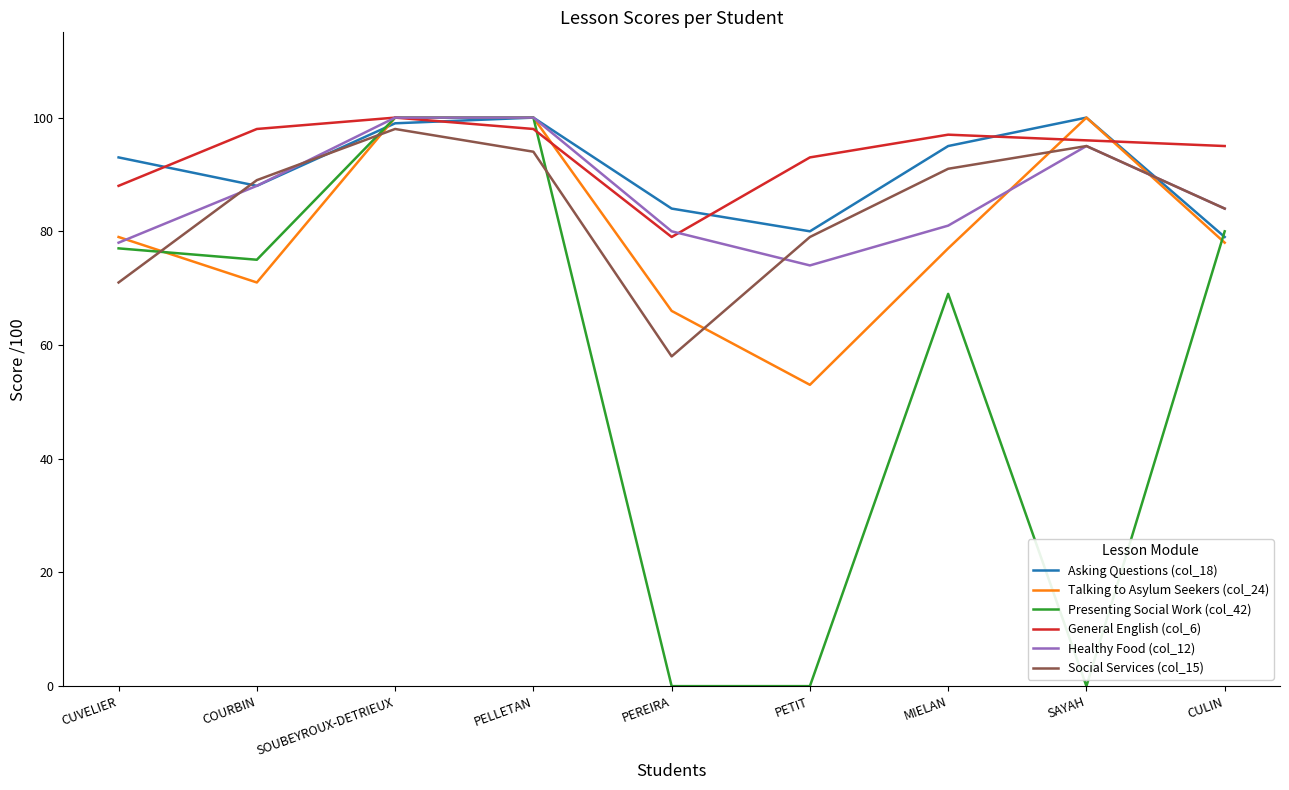

How many lines are shown in the chart?

6